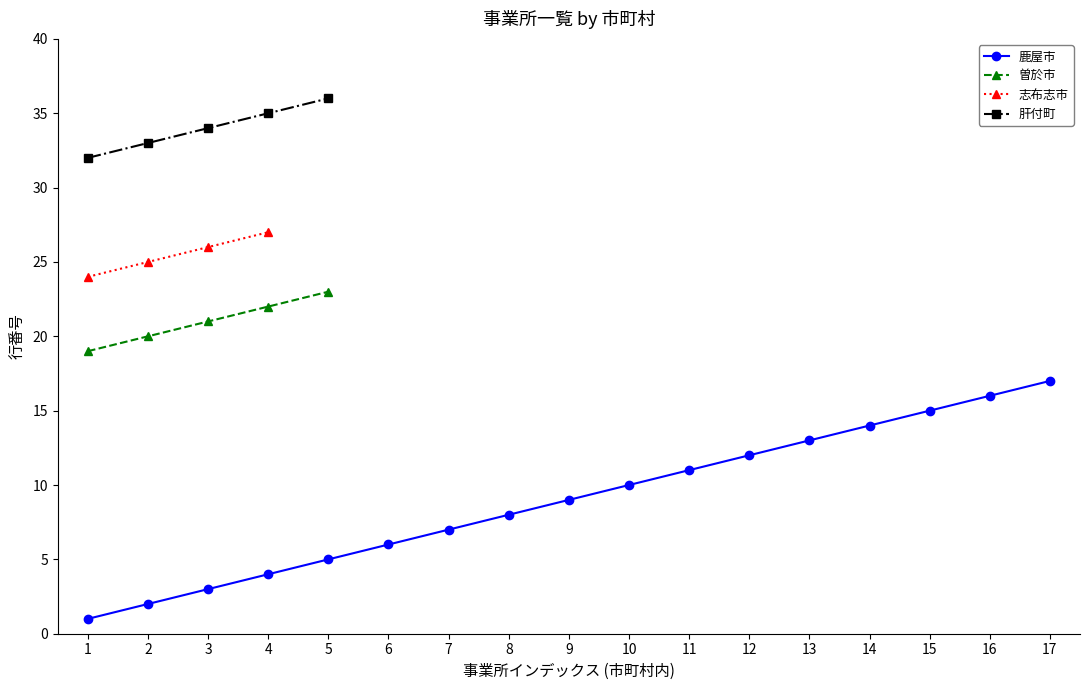

What are all the series names shown in the legend?

鹿屋市, 曽於市, 志布志市, 肝付町